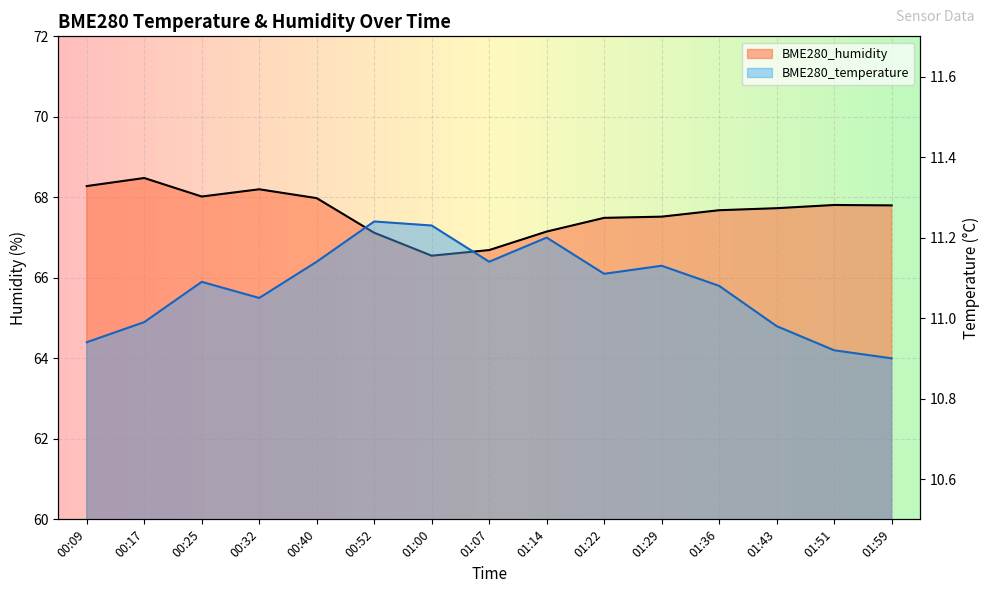

Where does the BME280_humidity series first go above 67?

00:09